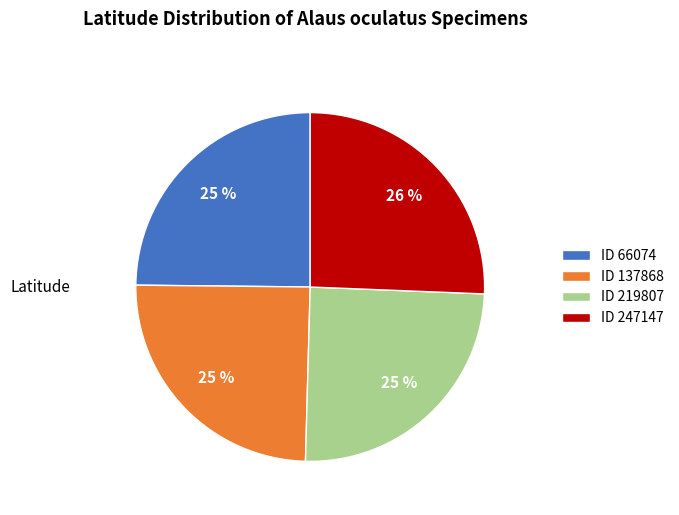

True or false: ID 66074 accounts for 13% of the total.

False